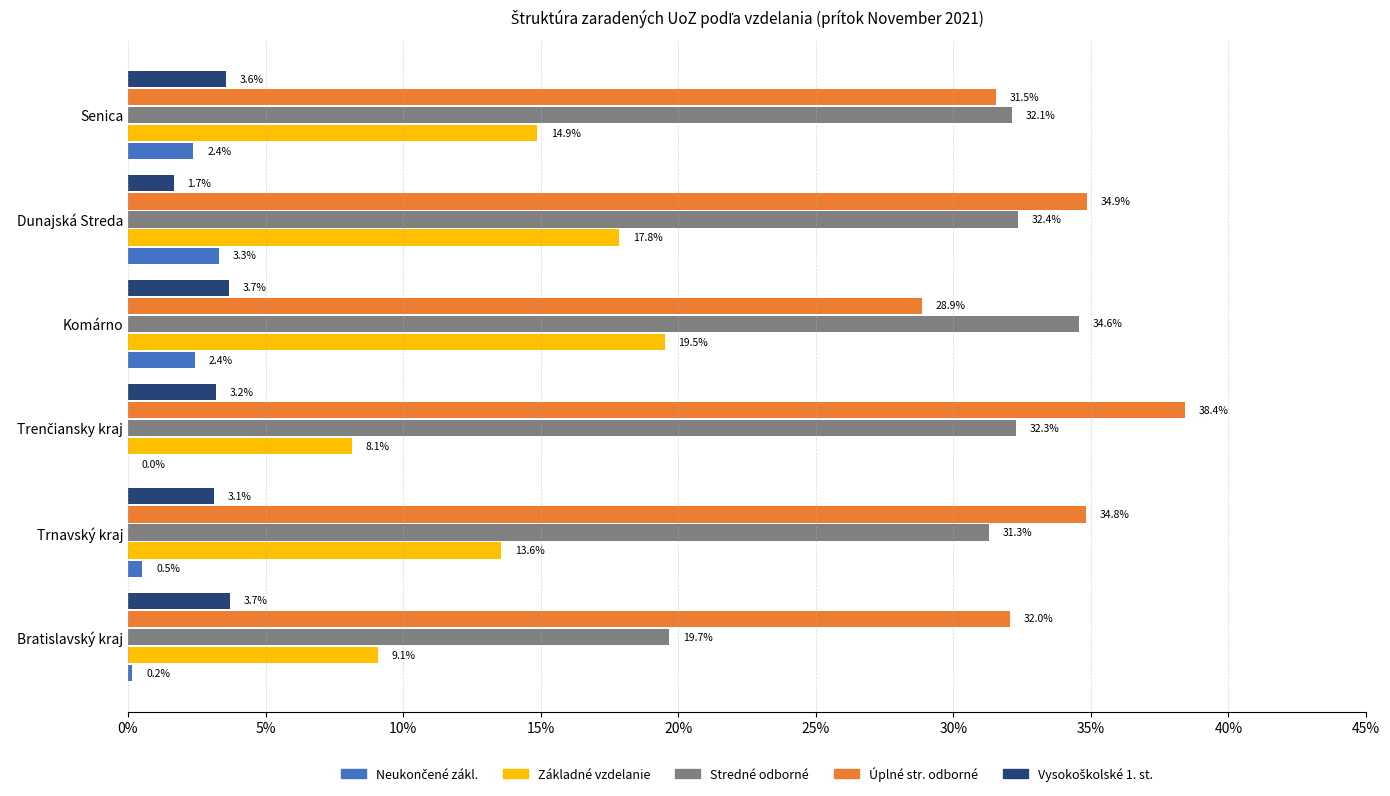

What is the sum of the Základné vzdelanie values at Trnavský kraj and Senica?

28.5